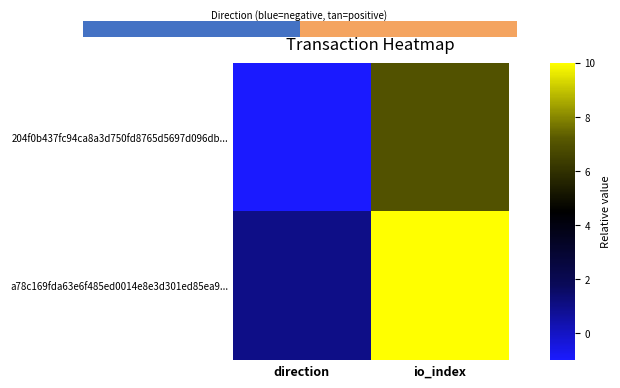

At which category does the chart reach its minimum across all series?

direction